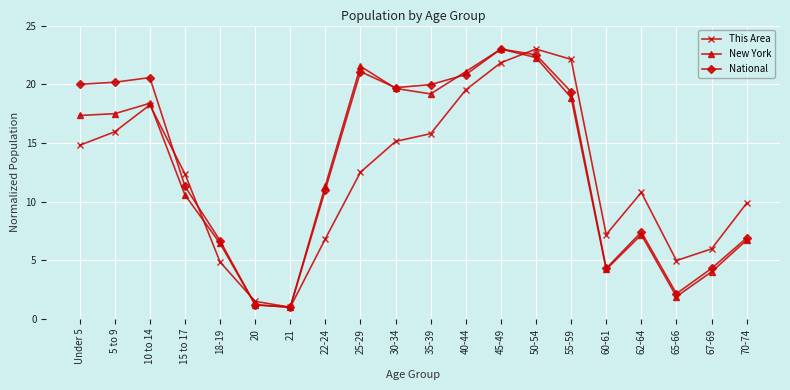

Reading left to right, what are all the values shown in this chart?

This Area: 14.8	15.9	18.2	12.4	4.9	1.5	1.0	6.8	12.5	15.1	15.8	19.5	21.8	23.0	22.1	7.2	10.8	5.0	6.0	9.9
New York: 17.3	17.5	18.4	10.6	6.4	1.2	1.0	11.4	21.5	19.6	19.2	21.1	23.0	22.3	18.9	4.2	7.2	1.9	4.0	6.7
National: 20.0	20.2	20.6	11.3	6.7	1.2	1.0	11.0	21.1	19.7	20.0	20.8	23.0	22.5	19.4	4.3	7.4	2.2	4.3	6.9